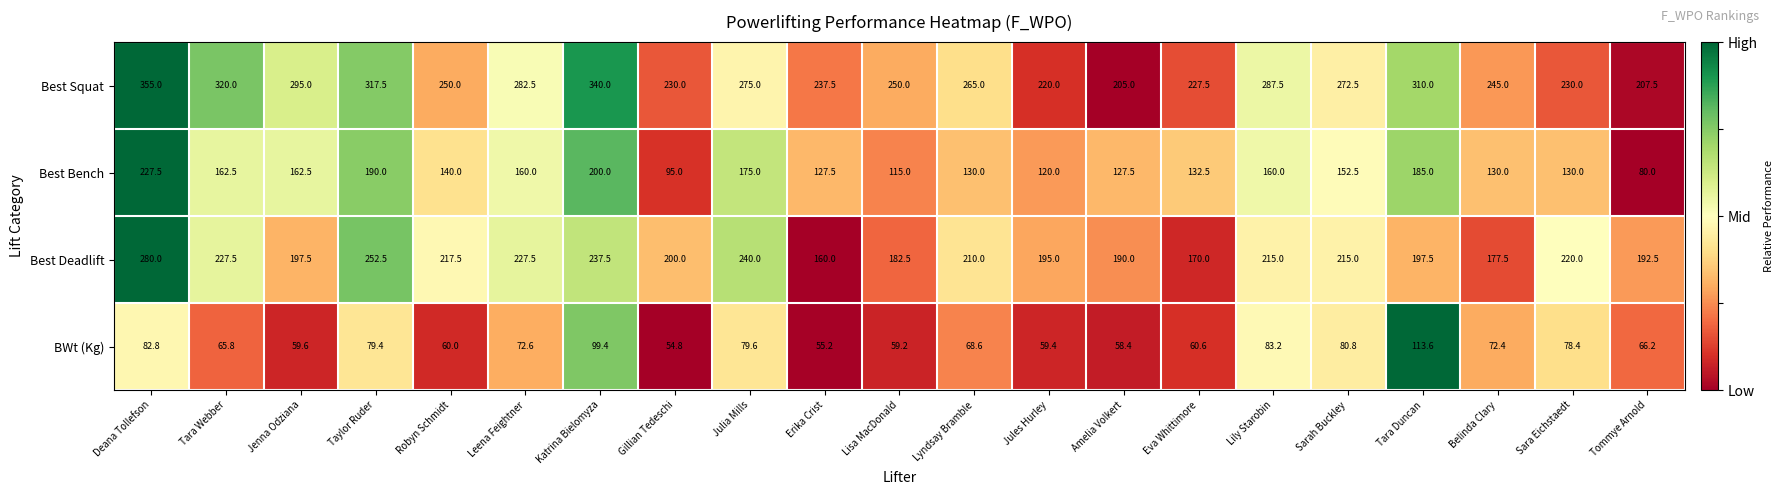

The Best Deadlift series shows 215.0 at Lily Starobin. True or false?

True